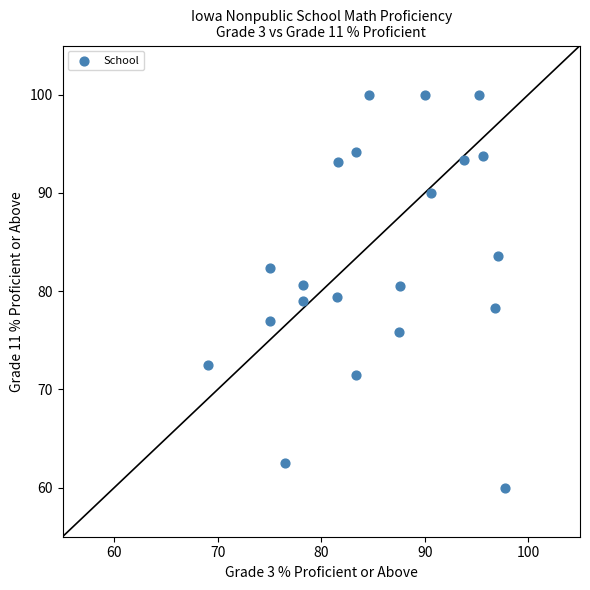

What is the range of X values (max minus min)?

28.7